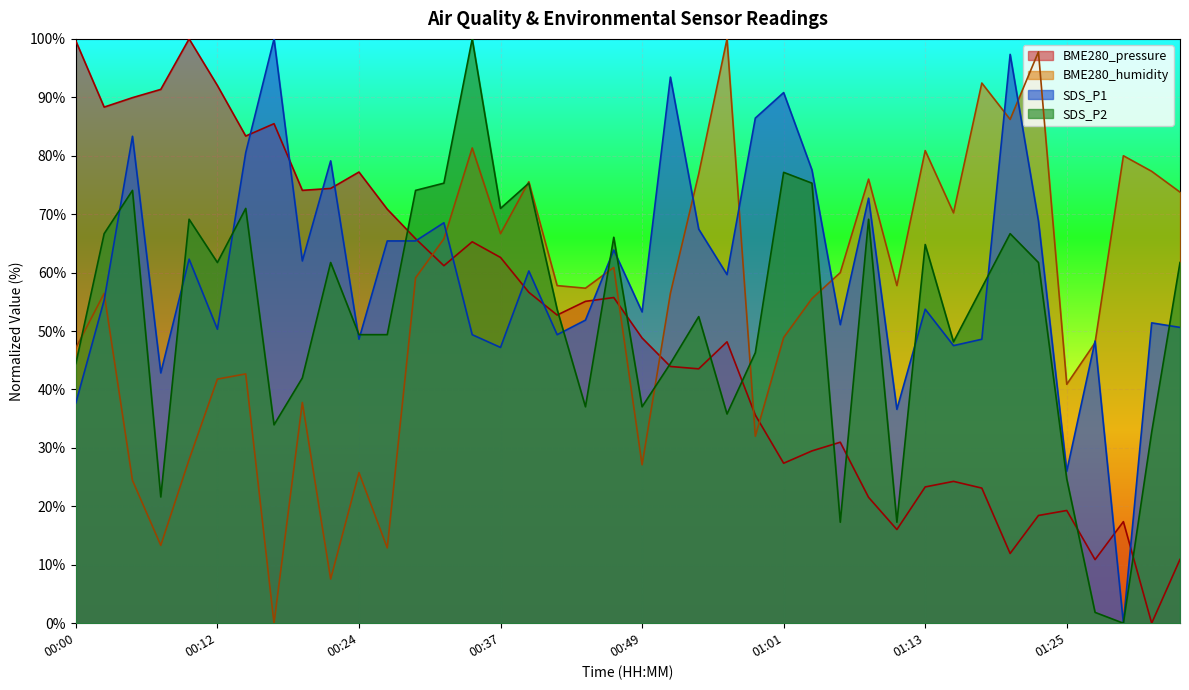

What is the maximum value for BME280_pressure?

100.0